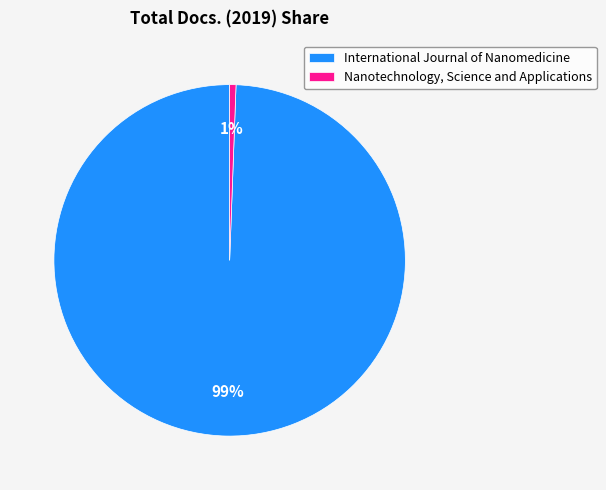

Do International Journal of Nanomedicine and Nanotechnology, Science and Applications together represent more than half of the pie?

Yes